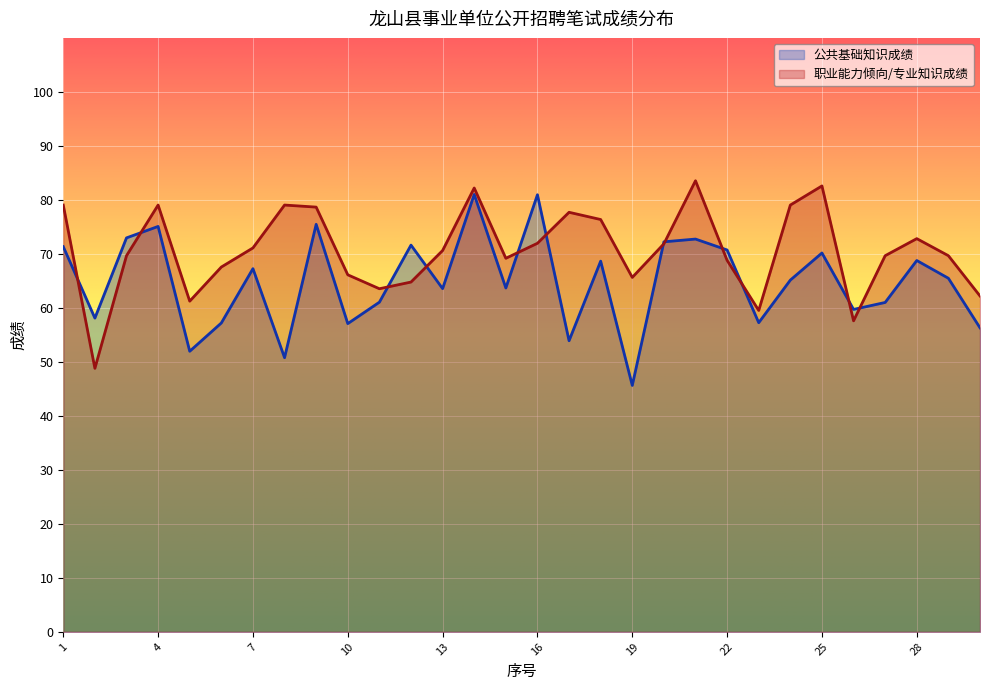

Is it true that 职业能力倾向/专业知识成绩 equals 79.0 at 24?

True